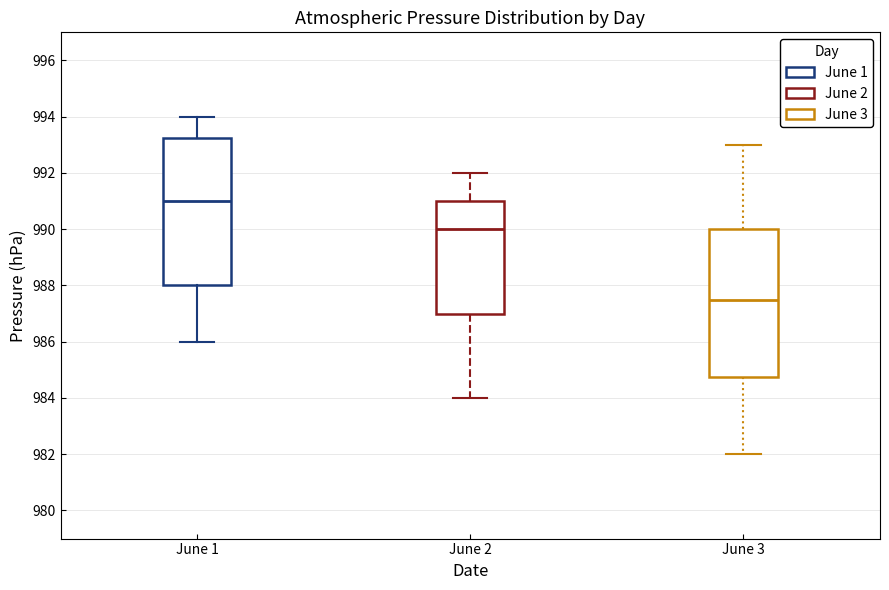

Reading left to right, read every box against the y-axis: the position of its median line, the range the box covers, and the ends of its whiskers. The values are not printed on the chart, so give them approximately, as read against the axis.

June 1: median 991.0, box 988.0 to 993.2, whiskers 986.0 to 994.0
June 2: median 990.0, box 987.0 to 991.0, whiskers 984.0 to 992.0
June 3: median 987.6, box 984.8 to 990.0, whiskers 982.0 to 993.0